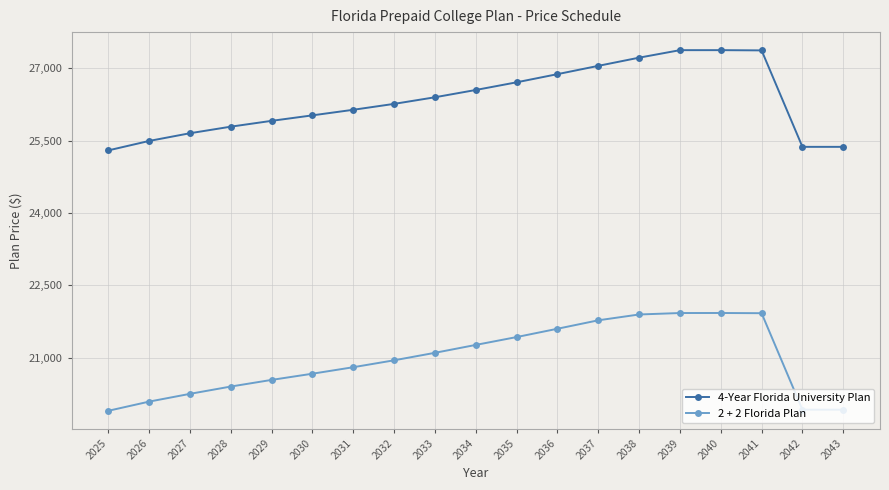

At how many categories does at least one series exceed 25015?

19